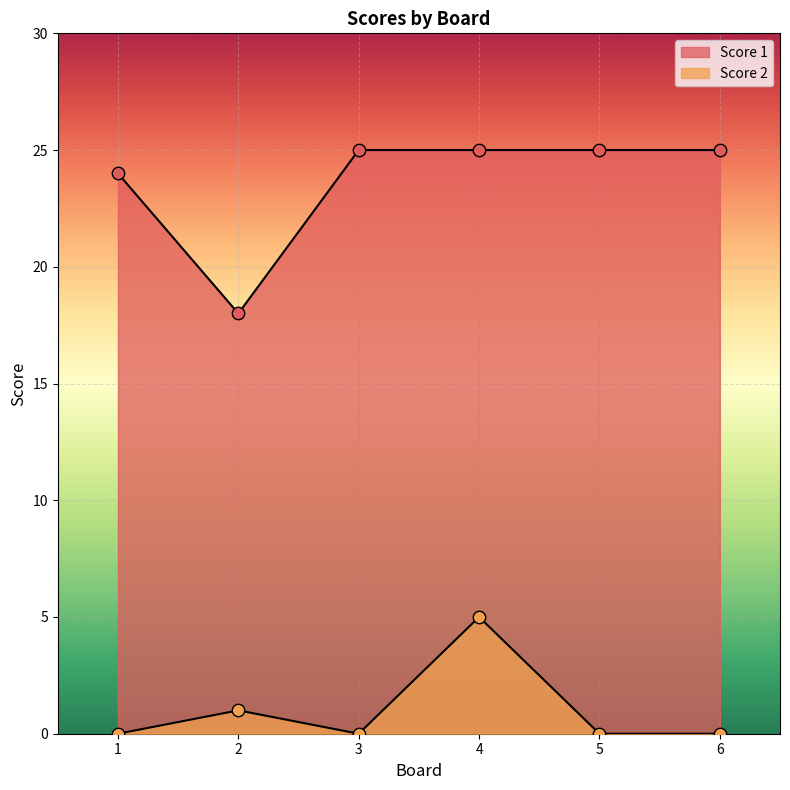

Which series has the largest total across all categories?

Score 1